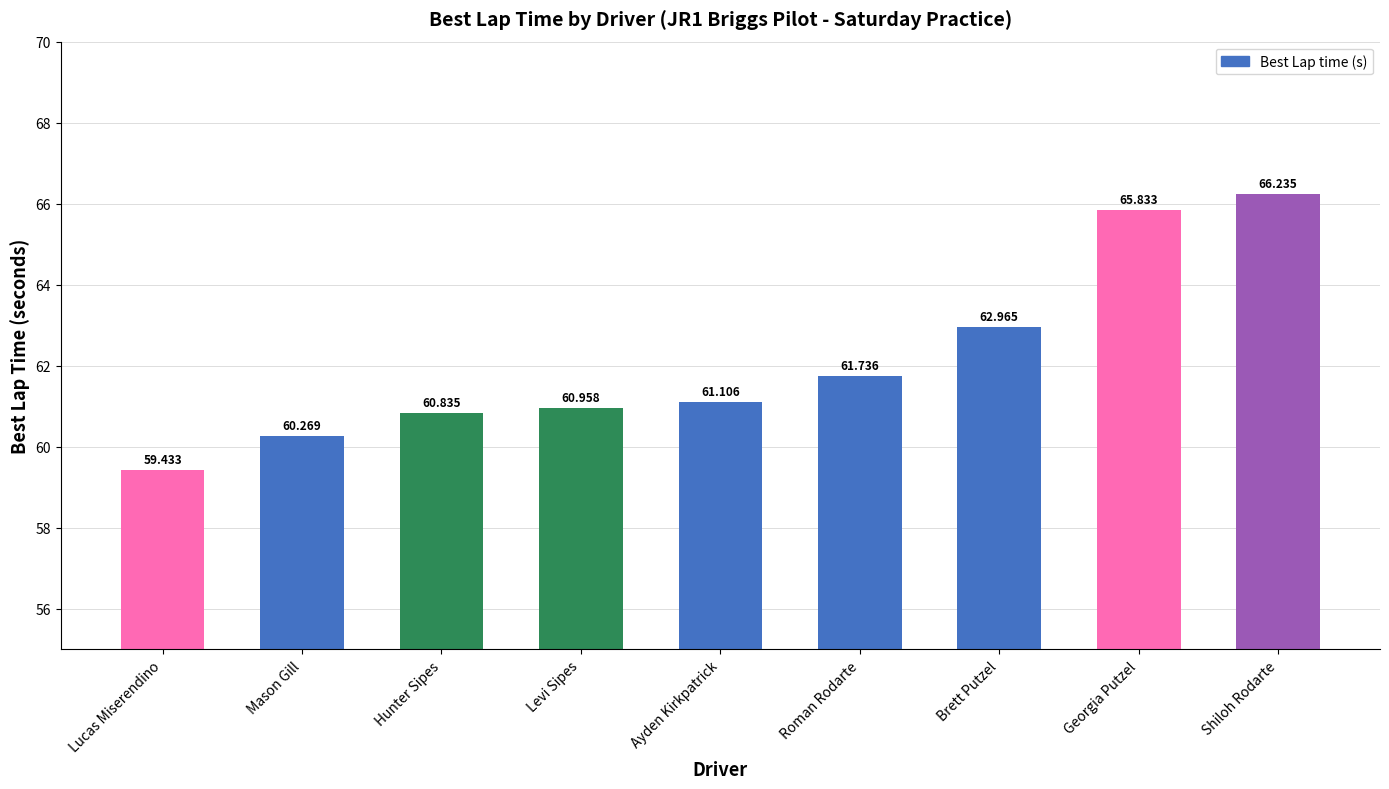

Between Lucas Miserendino and Levi Sipes, which is larger?

Levi Sipes